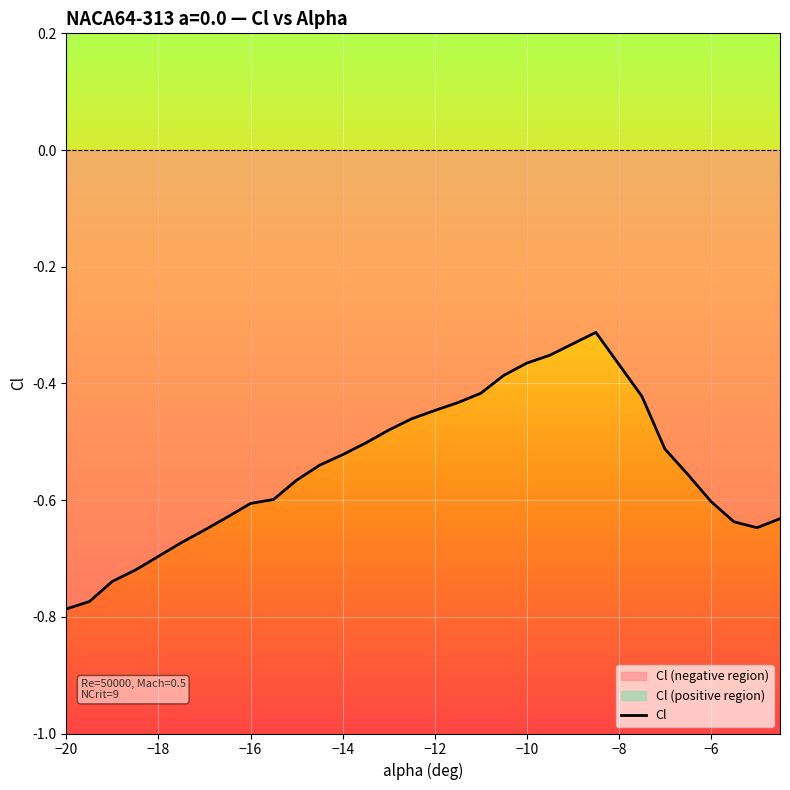

The value at −20 is -1.2. True or false?

False